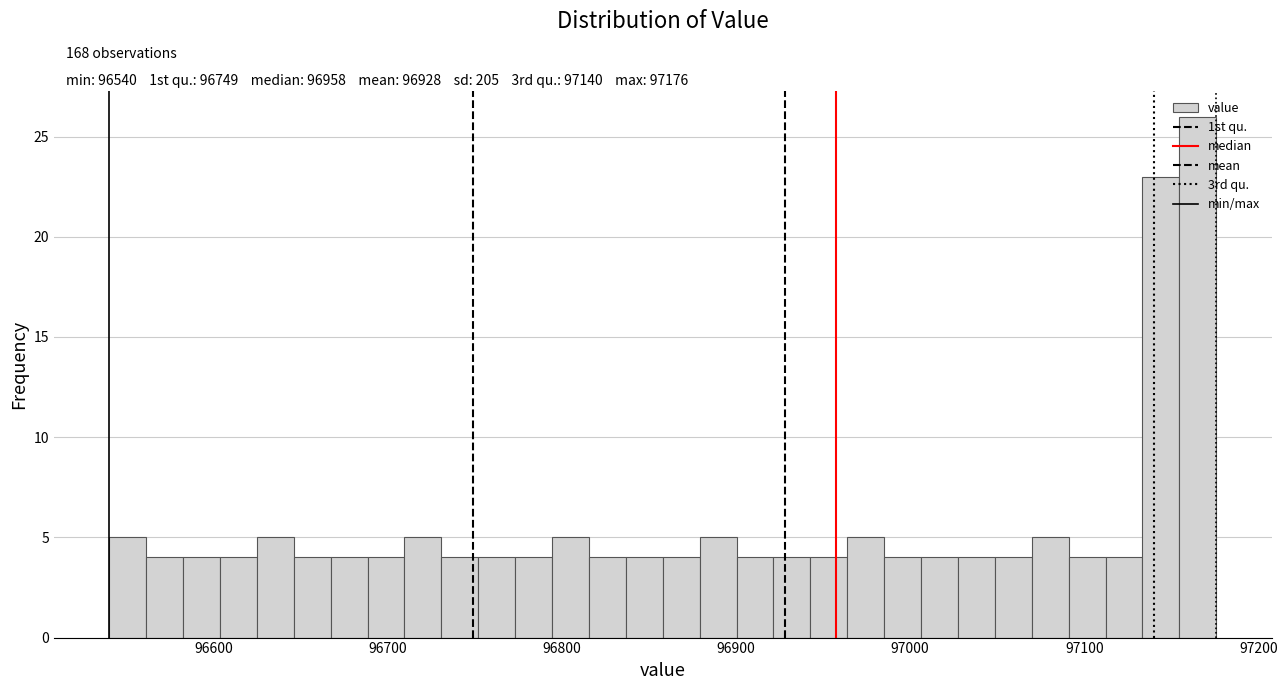

Read against the x-axis, roughly where is the centre of the tallest bar?

97170